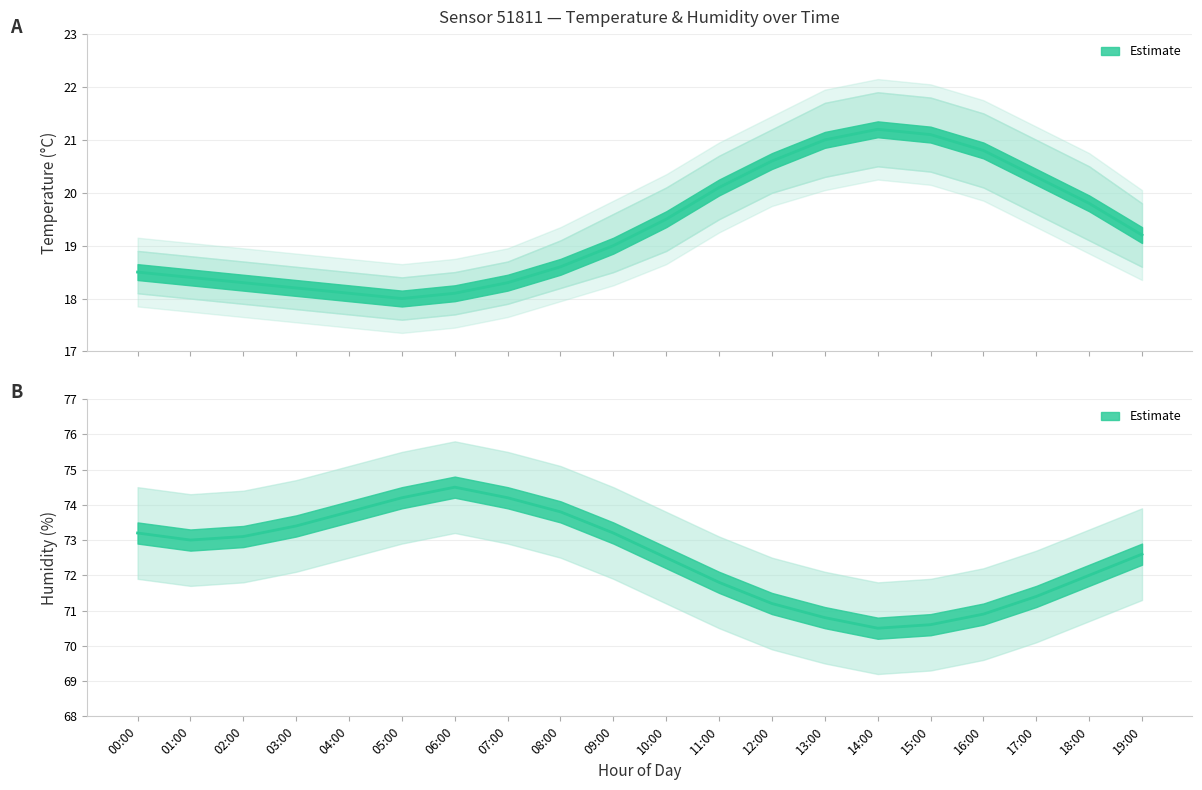

Rank the categories by value from lowest to highest.

14:00, 15:00, 13:00, 16:00, 12:00, 17:00, 11:00, 18:00, 10:00, 19:00, 01:00, 02:00, 00:00, 09:00, 03:00, 04:00, 08:00, 05:00, 07:00, 06:00